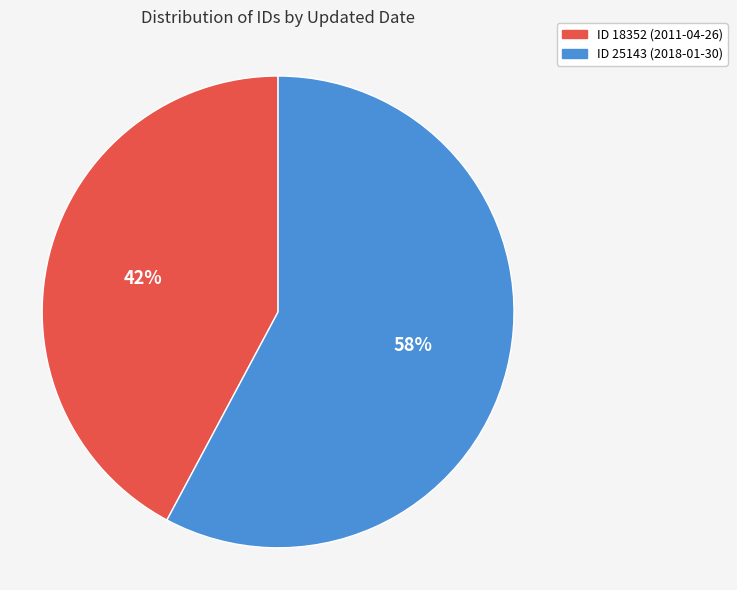

To the nearest percent, what is the average slice percentage?

50%